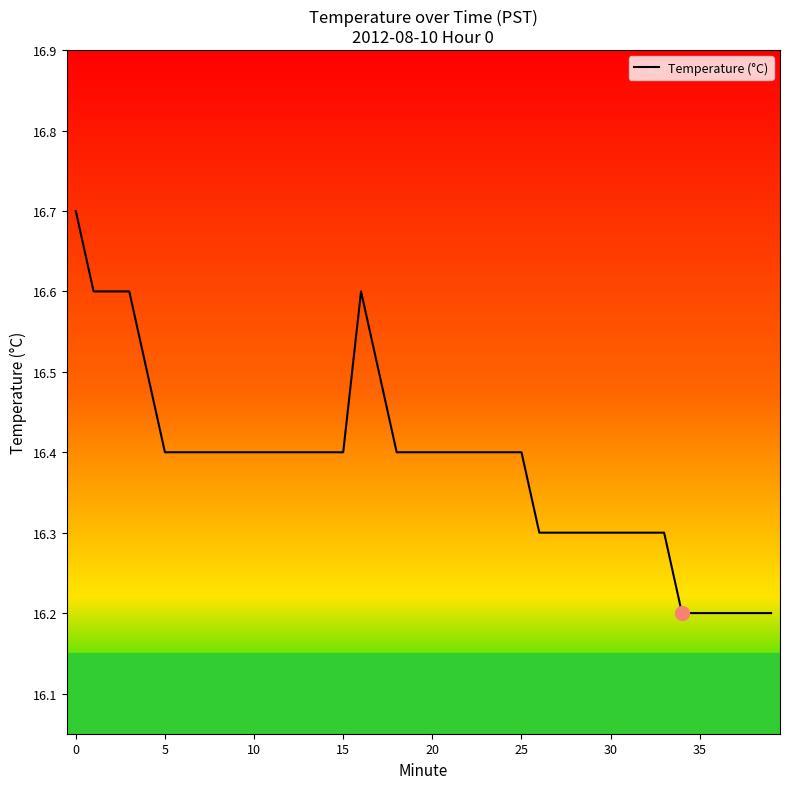

What is the difference between the maximum and minimum values?

0.5